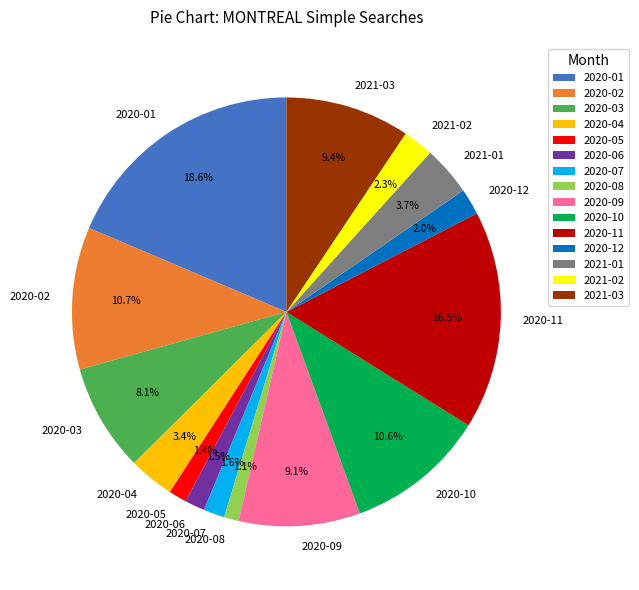

Between 2020-09 and 2020-12, which is larger?

2020-09